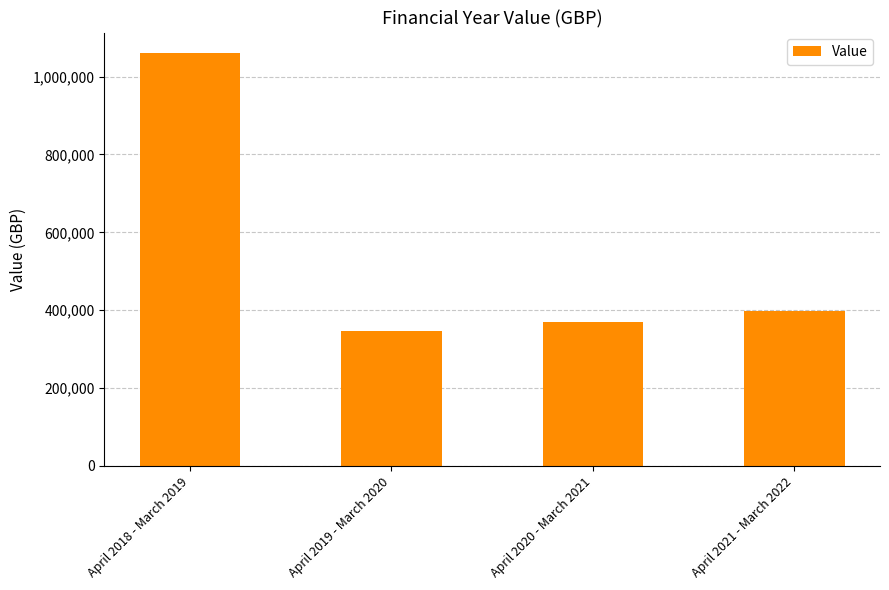

Reading right to left, transcribe all the data shown in this chart.

April 2021 - March 2022=398993.1	April 2020 - March 2021=370178.0	April 2019 - March 2020=346928.0	April 2018 - March 2019=1060041.2